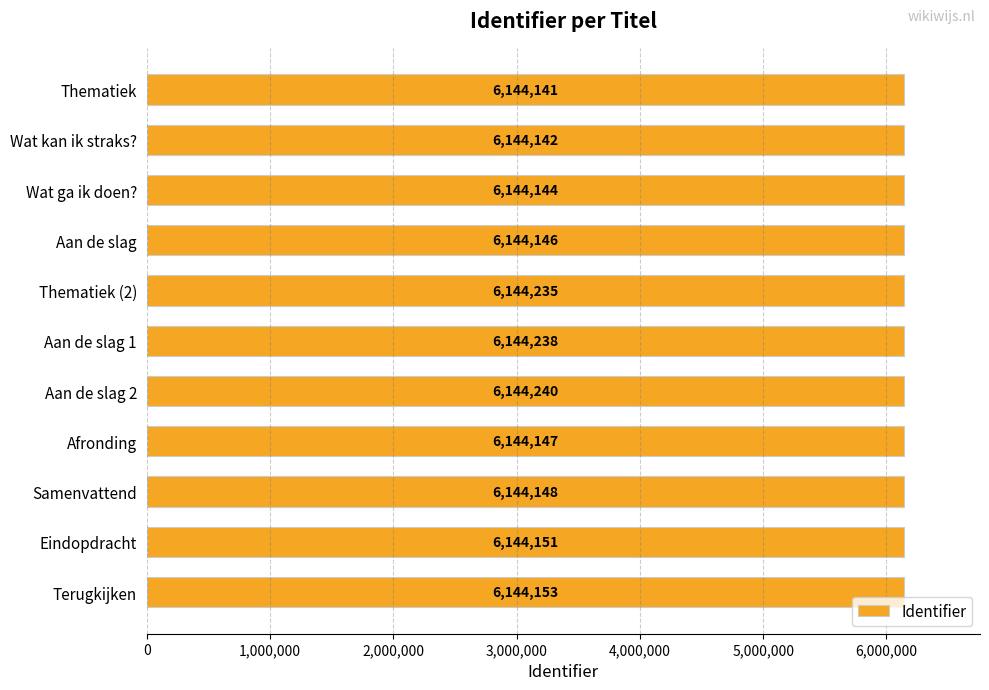

Reading top to bottom, transcribe all the data shown in this chart.

6144141	6144142	6144144	6144146	6144235	6144238	6144240	6144147	6144148	6144151	6144153